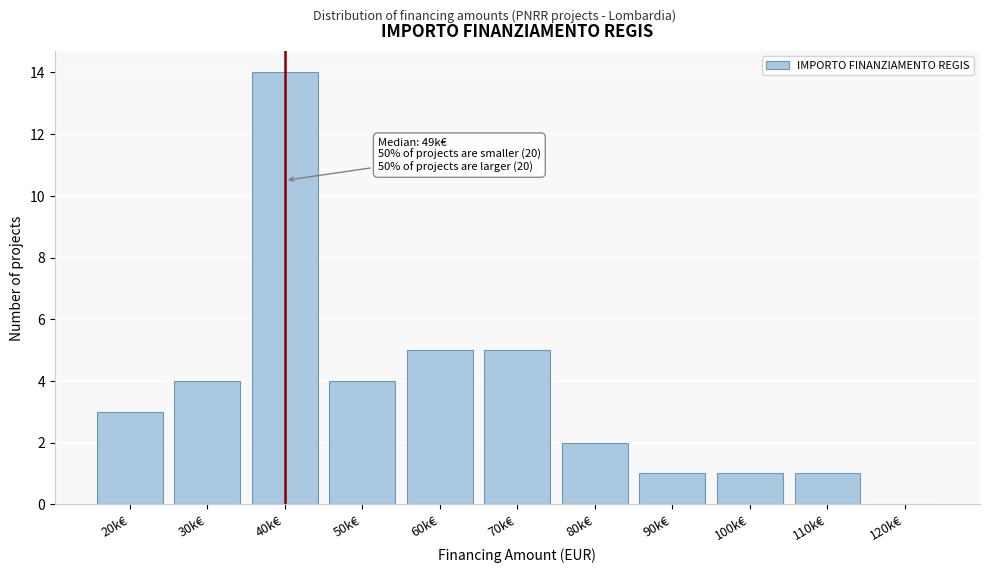

Reading right to left, what are all the values shown in this chart?

120k€=0	110k€=1	100k€=1	90k€=1	80k€=2	70k€=5	60k€=5	50k€=4	40k€=14	30k€=4	20k€=3